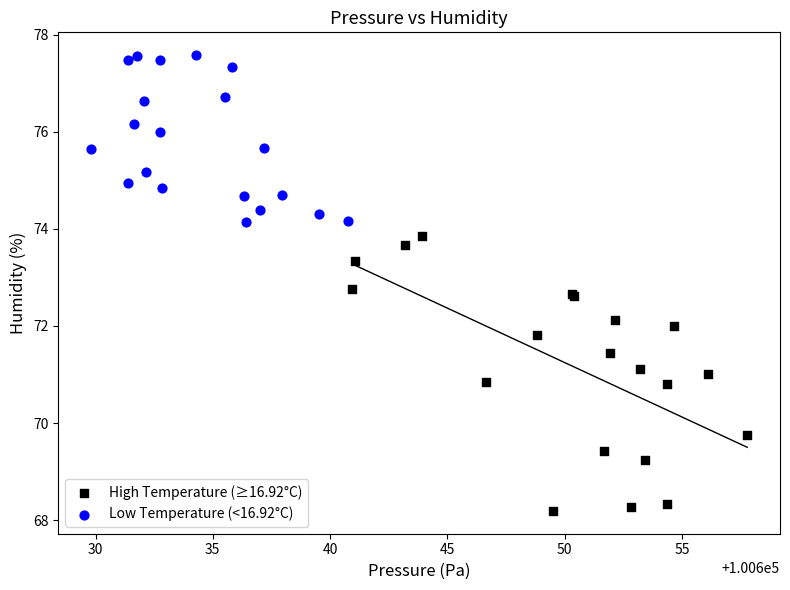

Which series contains the lowest Y value?

High Temperature (≥16.92°C)